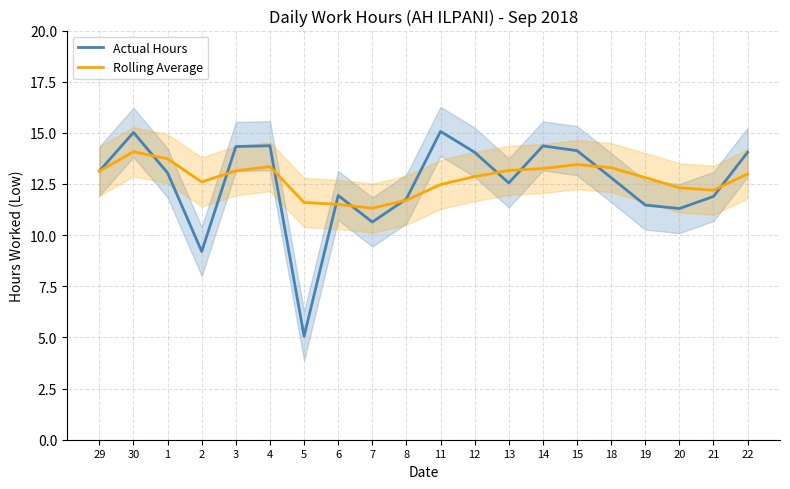

True or false: Rolling Average has more than 0 points higher than both neighbors.

True